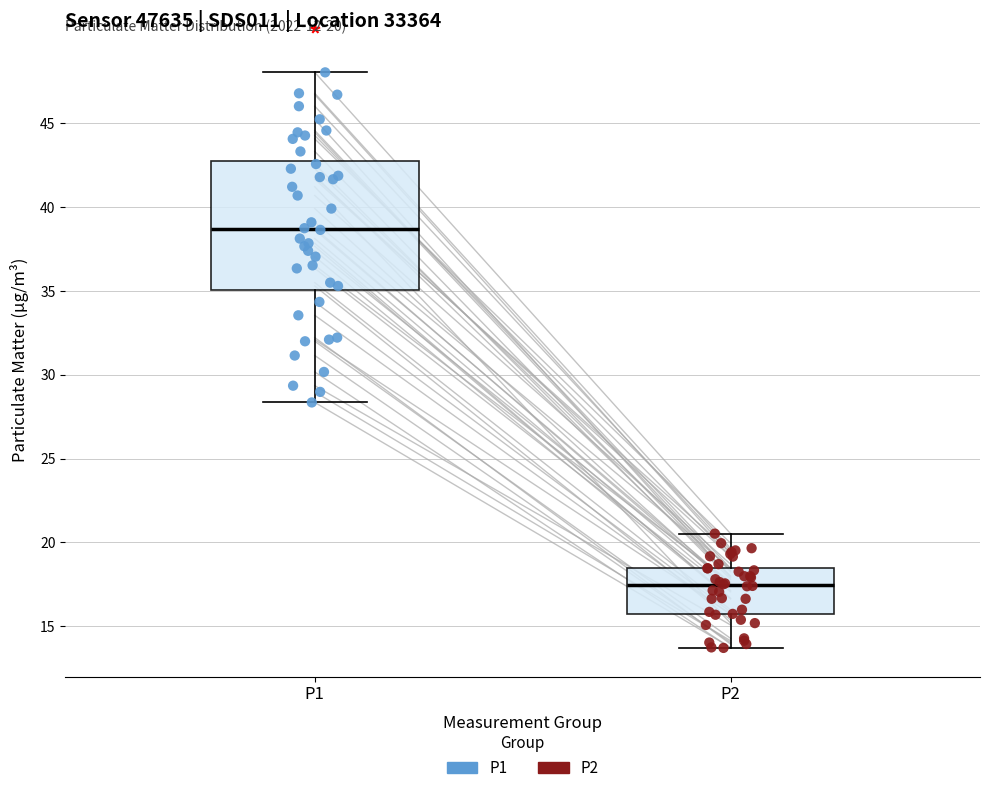

Which box's median line is the lowest?

P2